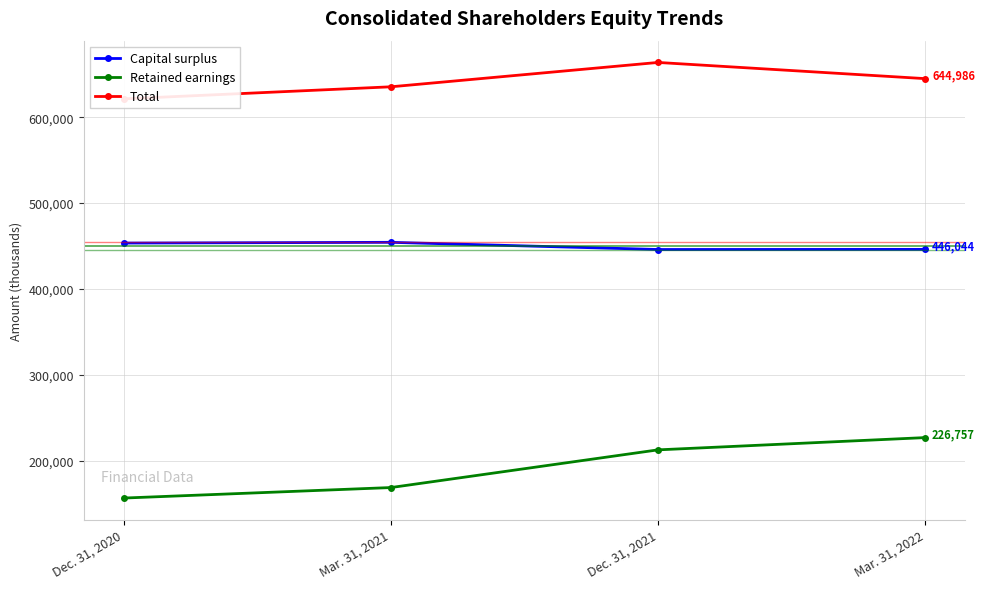

What is the difference between the Total values at Mar. 31, 2021 and Dec. 31, 2021?

28370